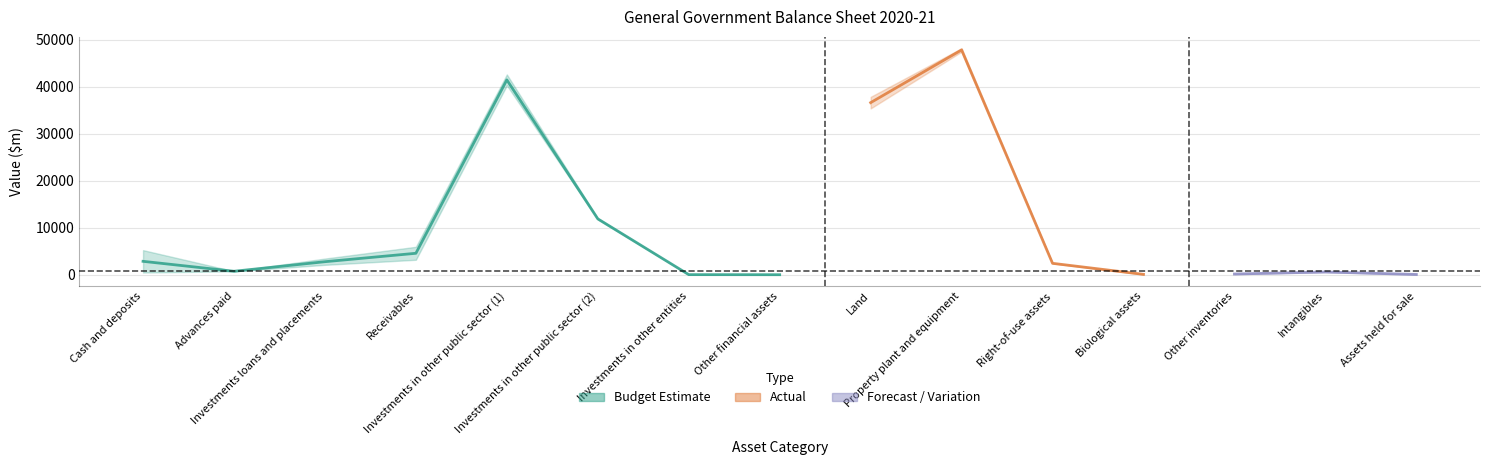

Reading left to right, what are all the values shown in this chart?

Budget Estimate: Cash and deposits=477	Advances paid=748	Investments loans and placements=3441	Receivables=3184	Investments in other public sector (1)=40271	Investments in other public sector (2)=12013	Investments in other entities=22	Other financial assets=8	Land=35353	Property plant and equipment=48162	Right-of-use assets=2465	Biological assets=109	Other inventories=130	Intangibles=585	Assets held for sale=17
Actual: Cash and deposits=5230	Advances paid=729	Investments loans and placements=2105	Receivables=5942	Investments in other public sector (1)=42581	Investments in other public sector (2)=11751	Investments in other entities=30	Other financial assets=8	Land=37821	Property plant and equipment=47428	Right-of-use assets=2394	Biological assets=54	Other inventories=179	Intangibles=586	Assets held for sale=107
Variation: Cash and deposits=4753	Advances paid=-19	Investments loans and placements=-1336	Receivables=2758	Investments in other public sector (1)=2311	Investments in other public sector (2)=-262	Investments in other entities=8	Other financial assets=0	Land=2468	Property plant and equipment=-734	Right-of-use assets=-71	Biological assets=-55	Other inventories=49	Intangibles=2	Assets held for sale=89